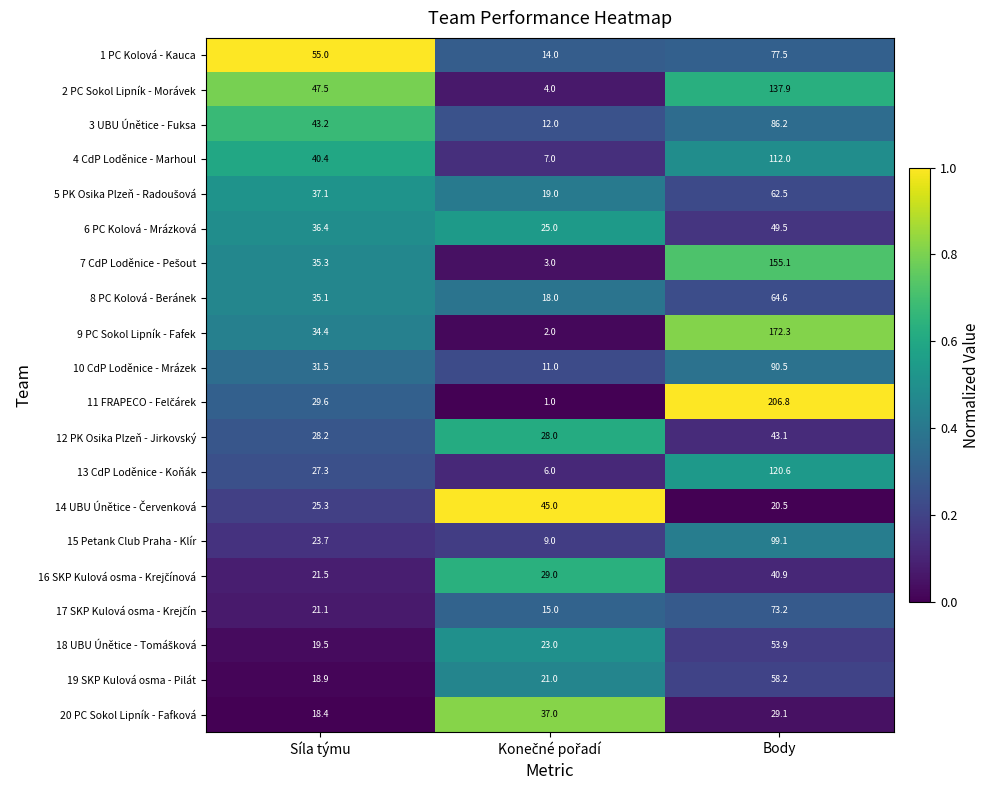

What is the sum of all 1 PC Kolová - Kauca values?

146.5